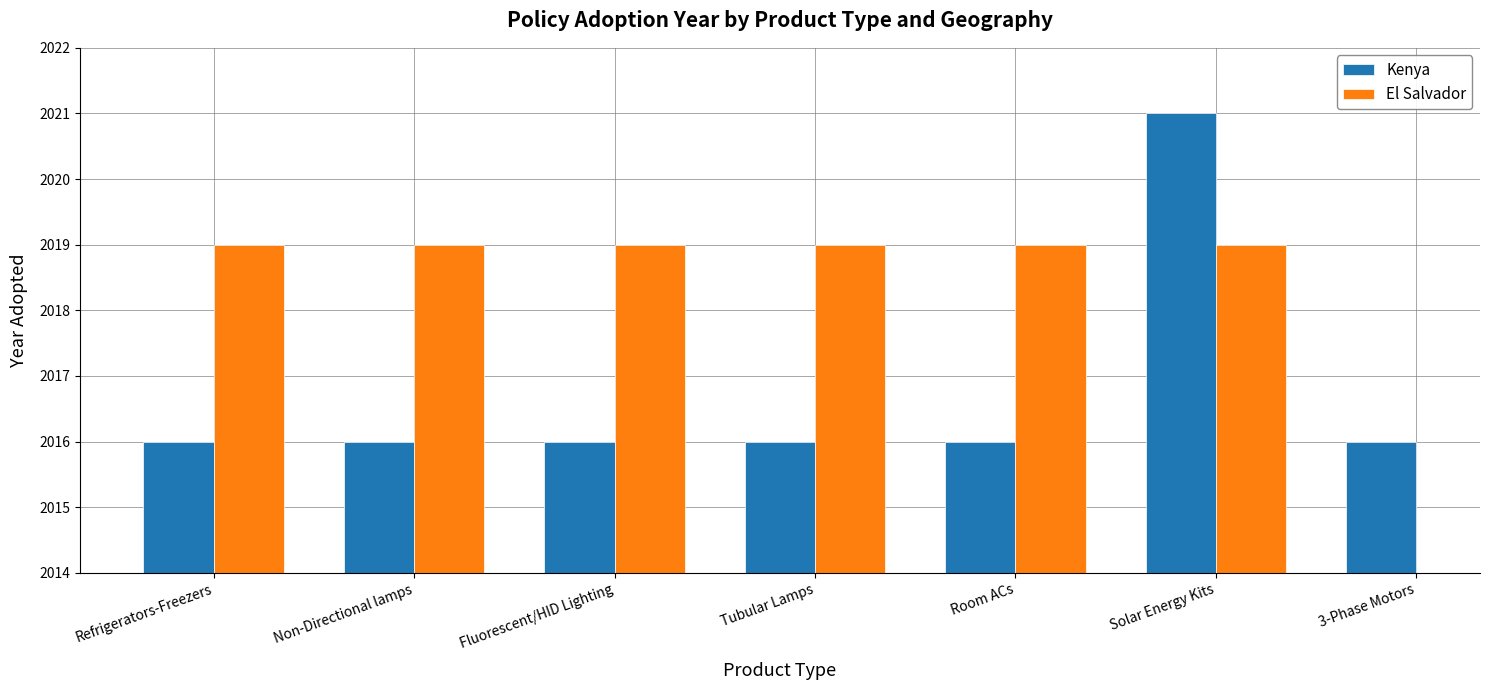

True or false: Kenya has a value of 2016.0 at Tubular Lamps.

True